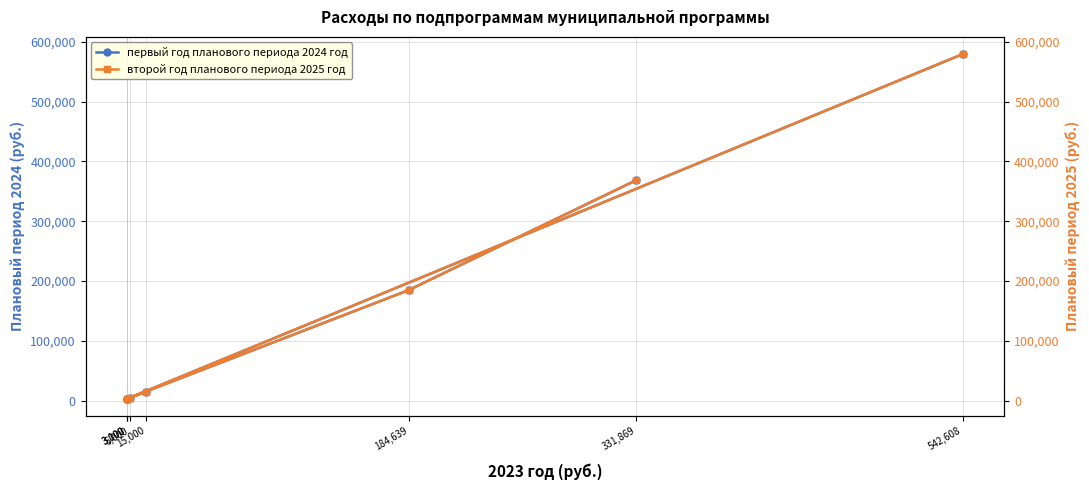

The первый год планового периода 2024 год series shows 4798 at 3,000. True or false?

False